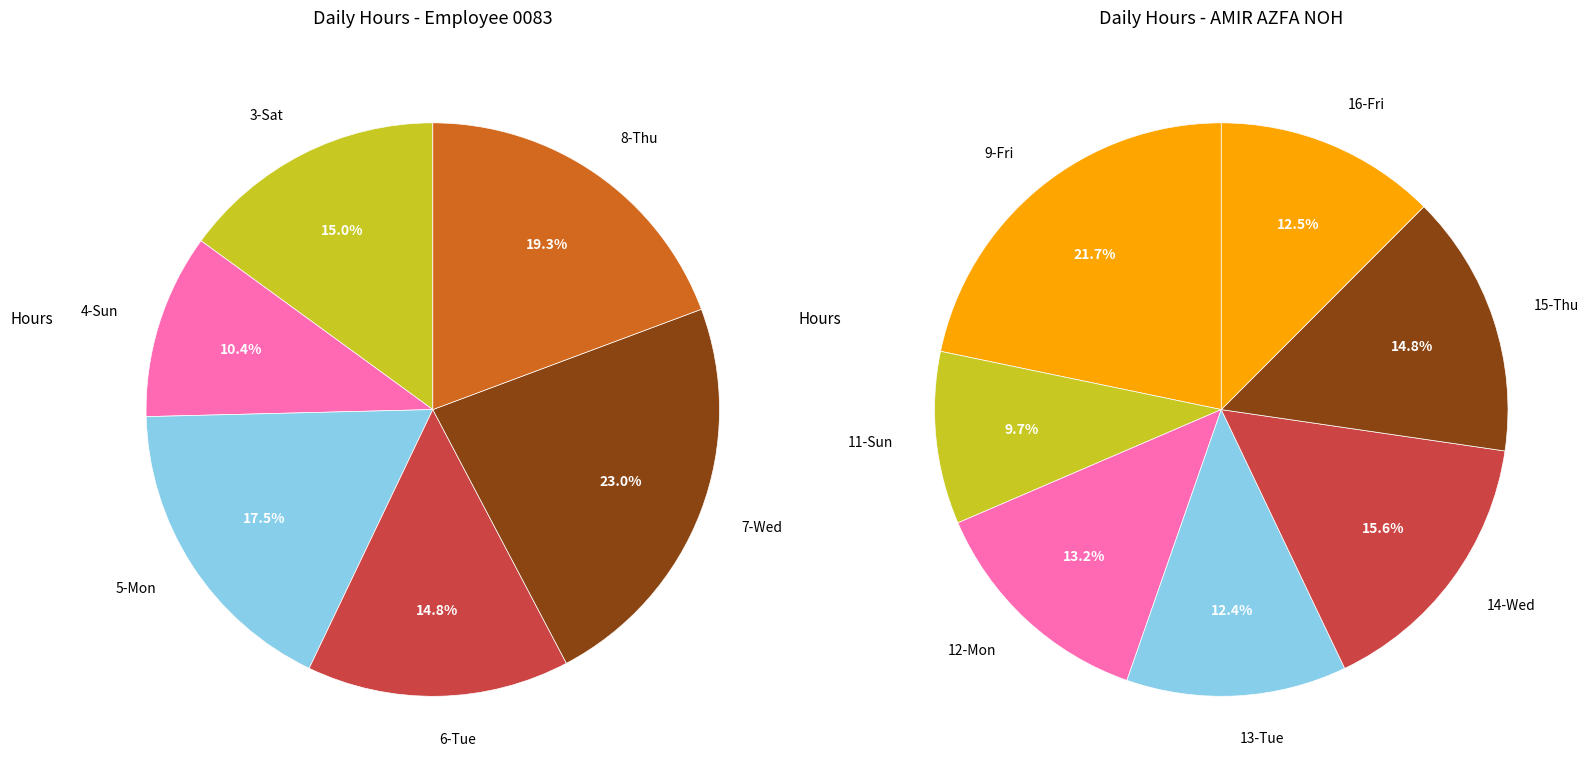

Which category has the biggest portion of the pie?

9-Fri